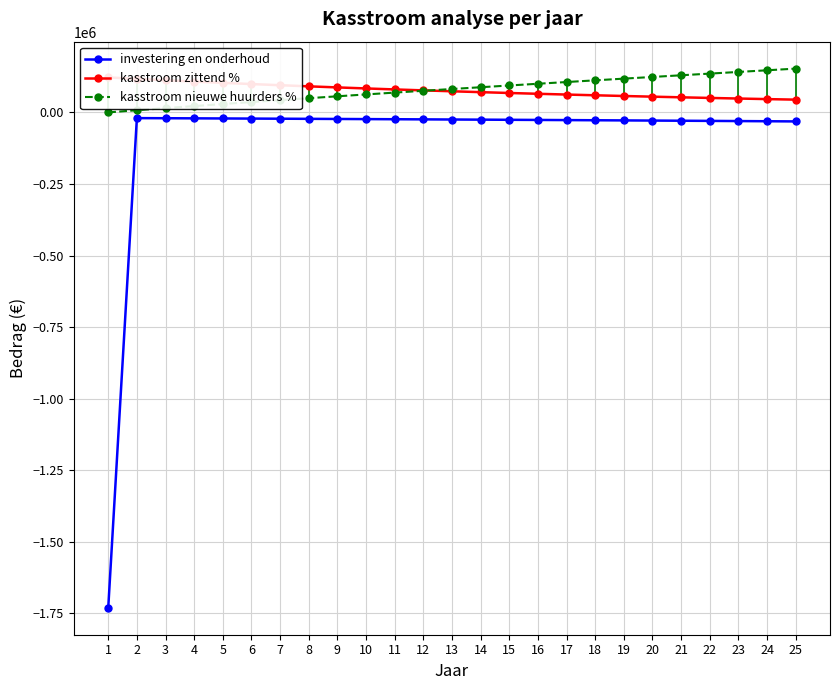

At which label does investering en onderhoud reach its peak?

2